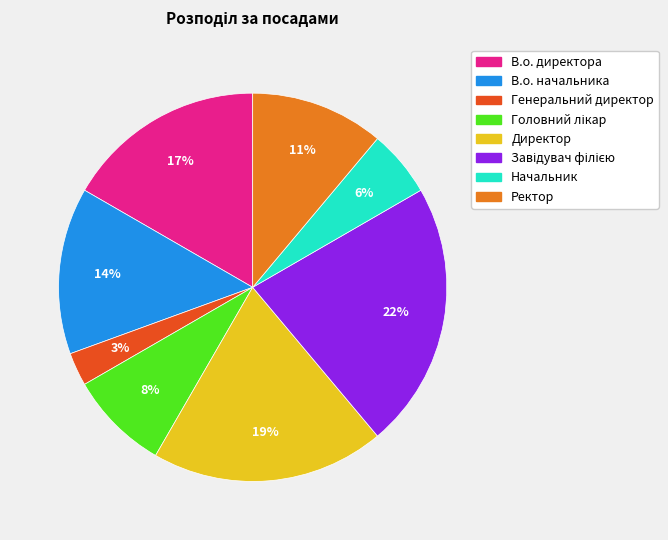

To the nearest percent, what is the difference between the В.о. начальника and В.о. директора slice percentages?

3%